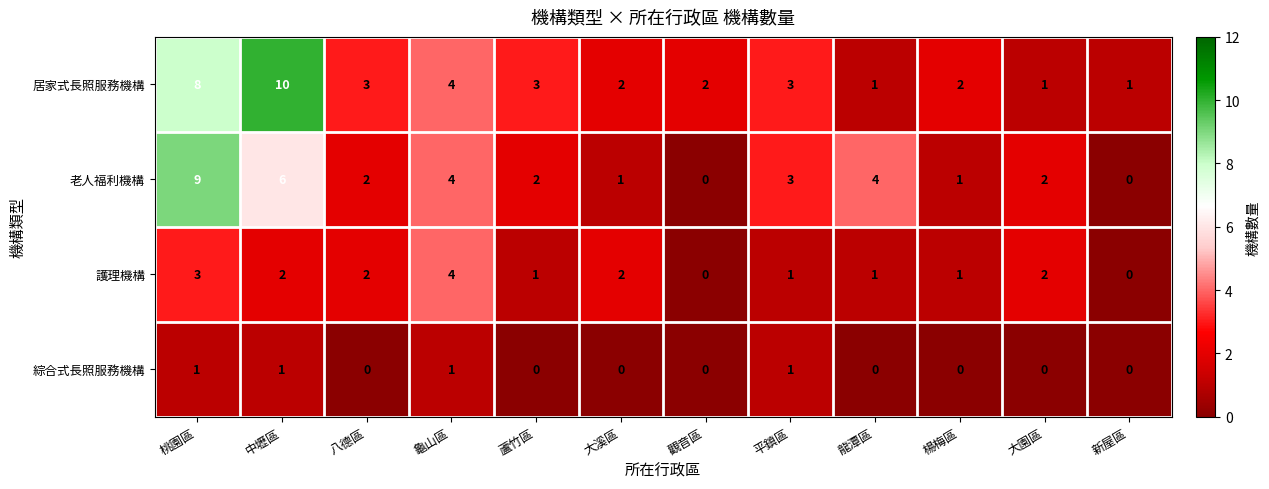

At which label does 護理機構 first exceed 2?

桃園區